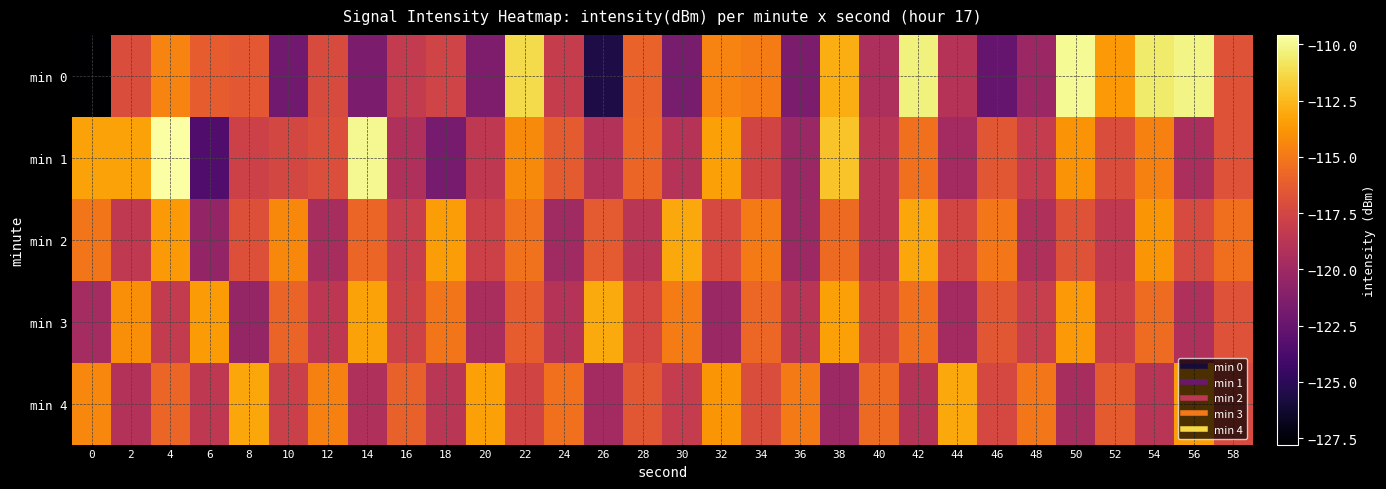

What is the total value across all series at 42?

-573.1